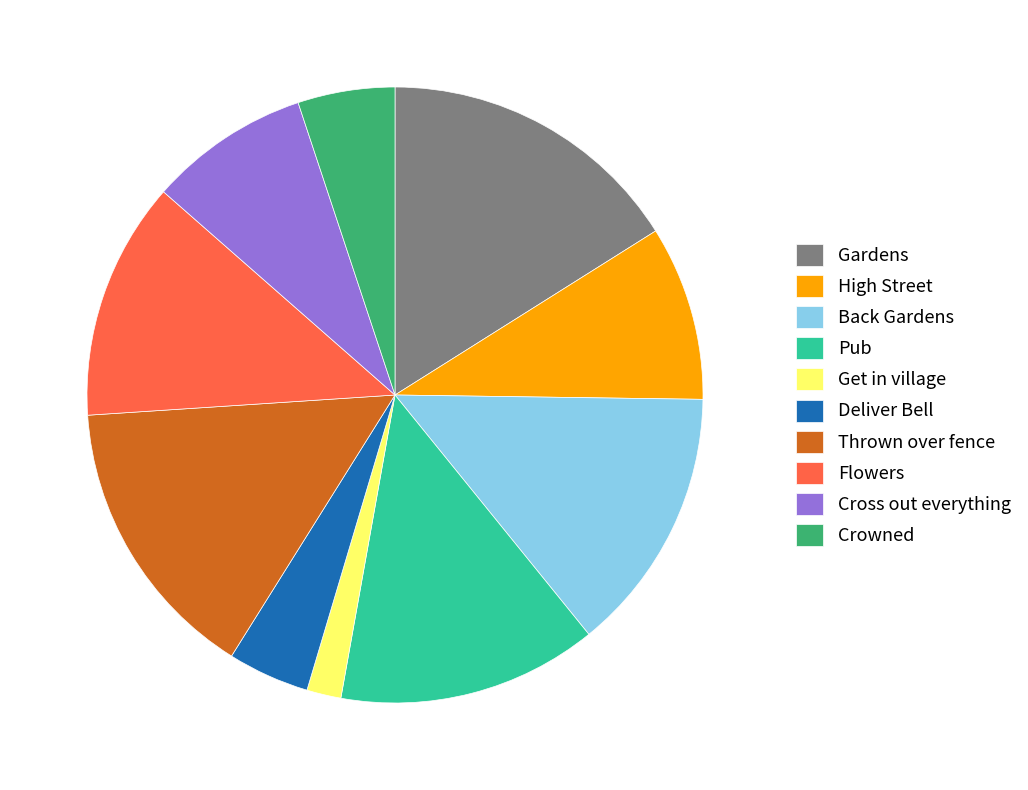

Approximately how many times larger is the value at Cross out everything compared to Back Gardens?

0.6